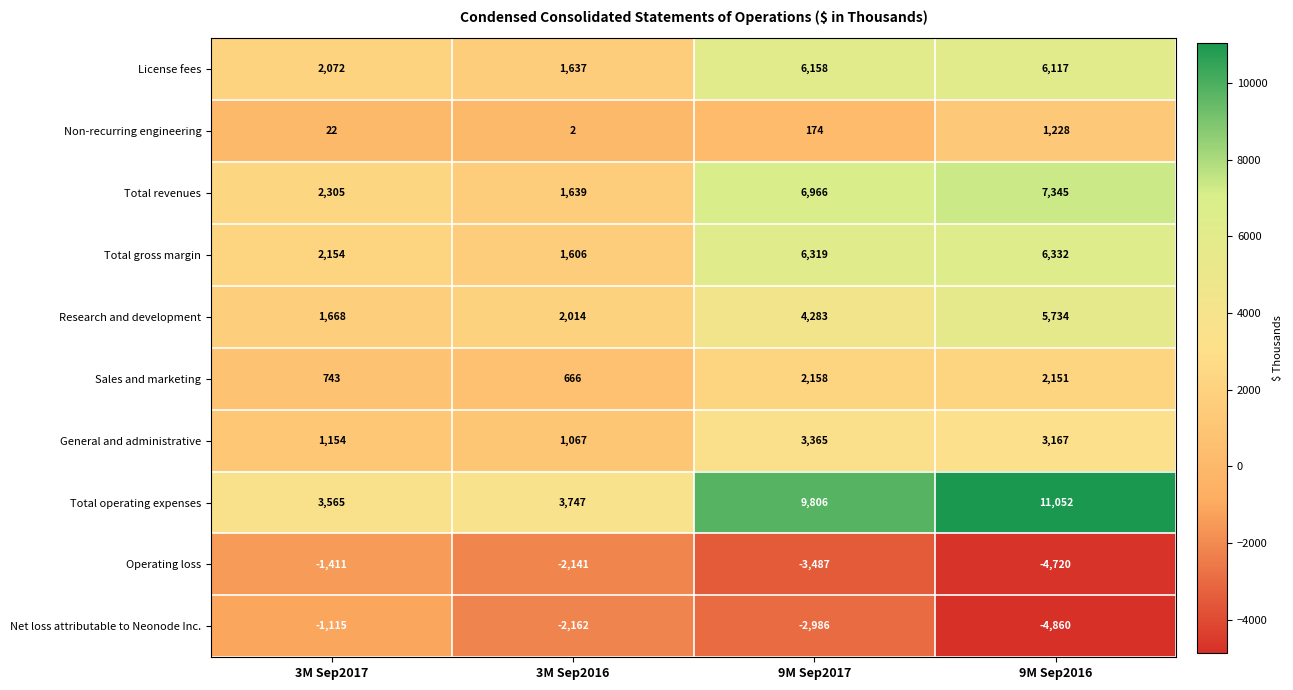

What is the approximate value of Operating loss at 9M Sep2017?

-3487